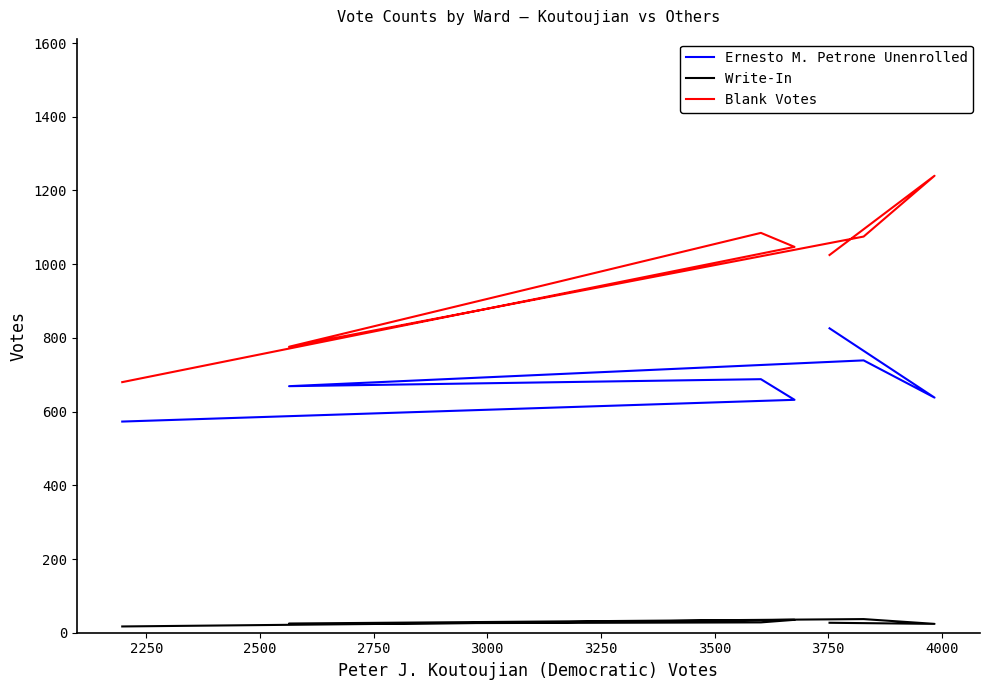

At how many categories does at least one series exceed 30?

7